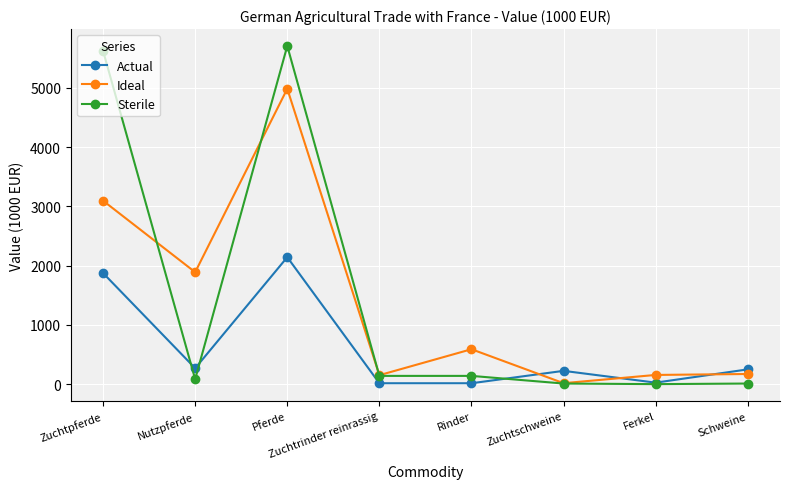

What is the difference between the second highest and minimum values in the Sterile series?

5623